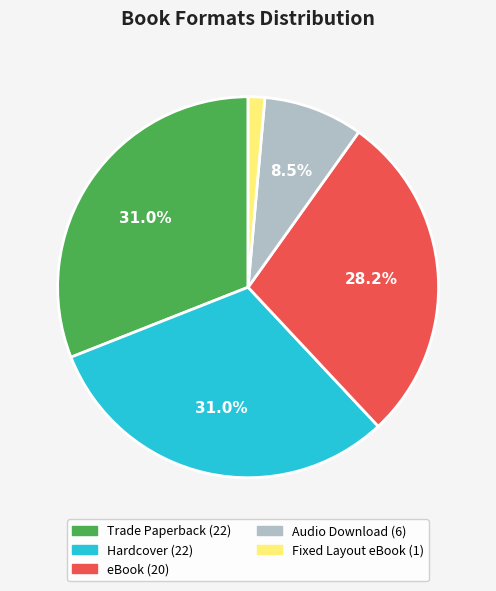

To the nearest percent, what is the average slice percentage?

20%